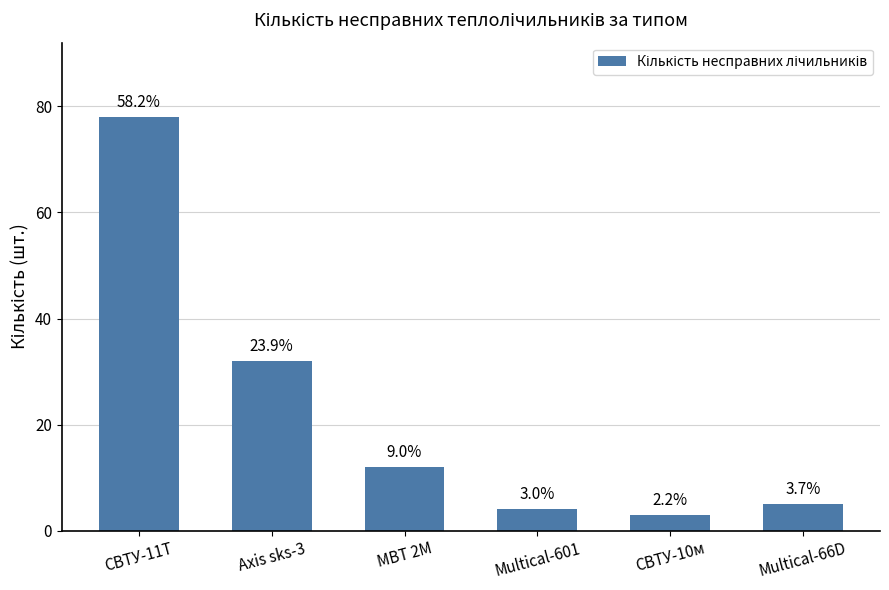

How many bars are there in total?

6